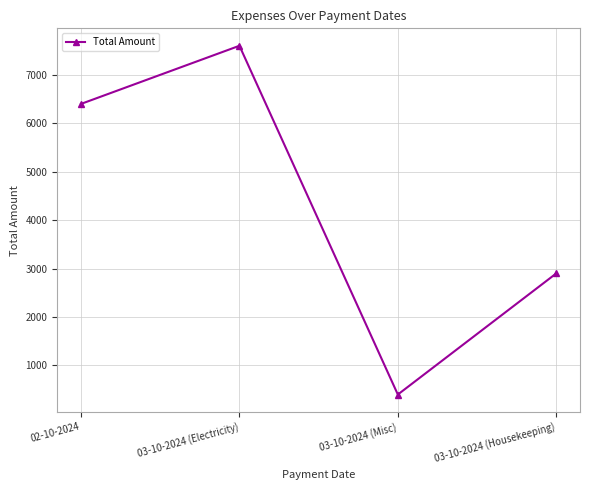

The value at 03-10-2024 (Misc) is 400. True or false?

True